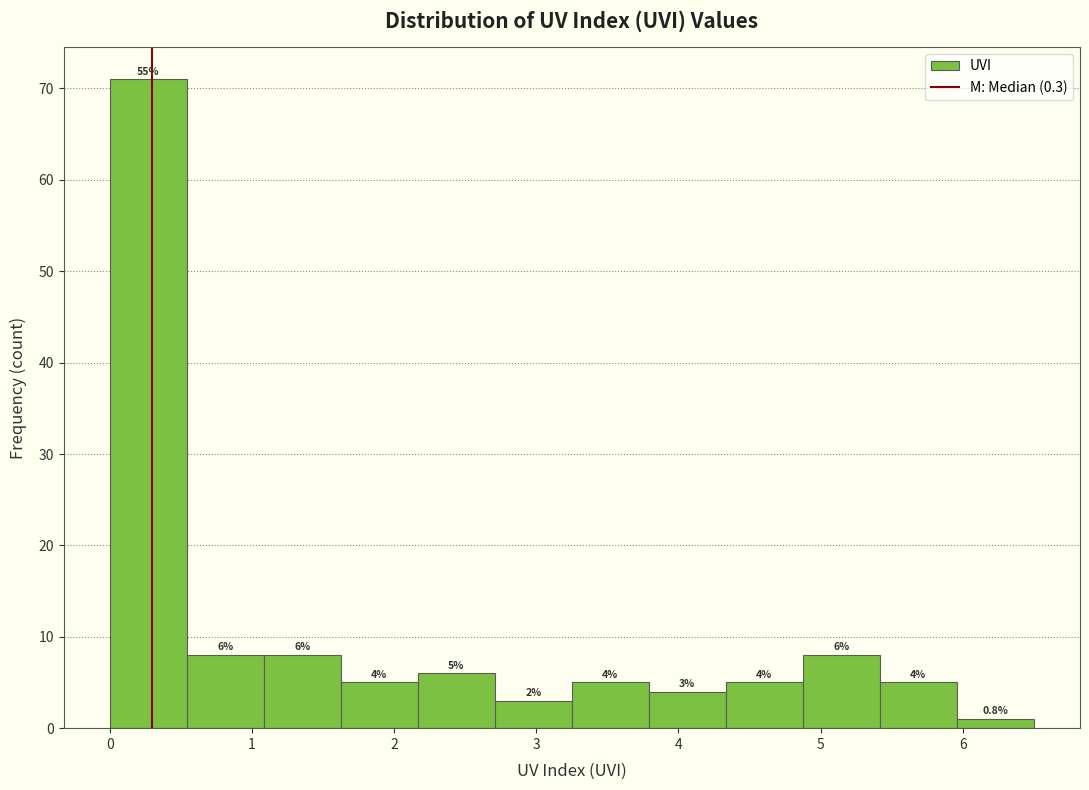

Over which range of the x-axis is the bar tallest?

0.0 to 0.5